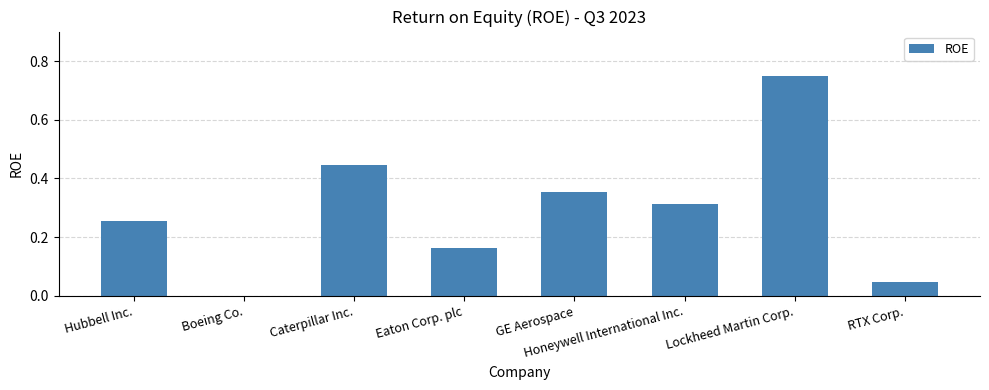

Where is the data nearest to the value 0?

Boeing Co.